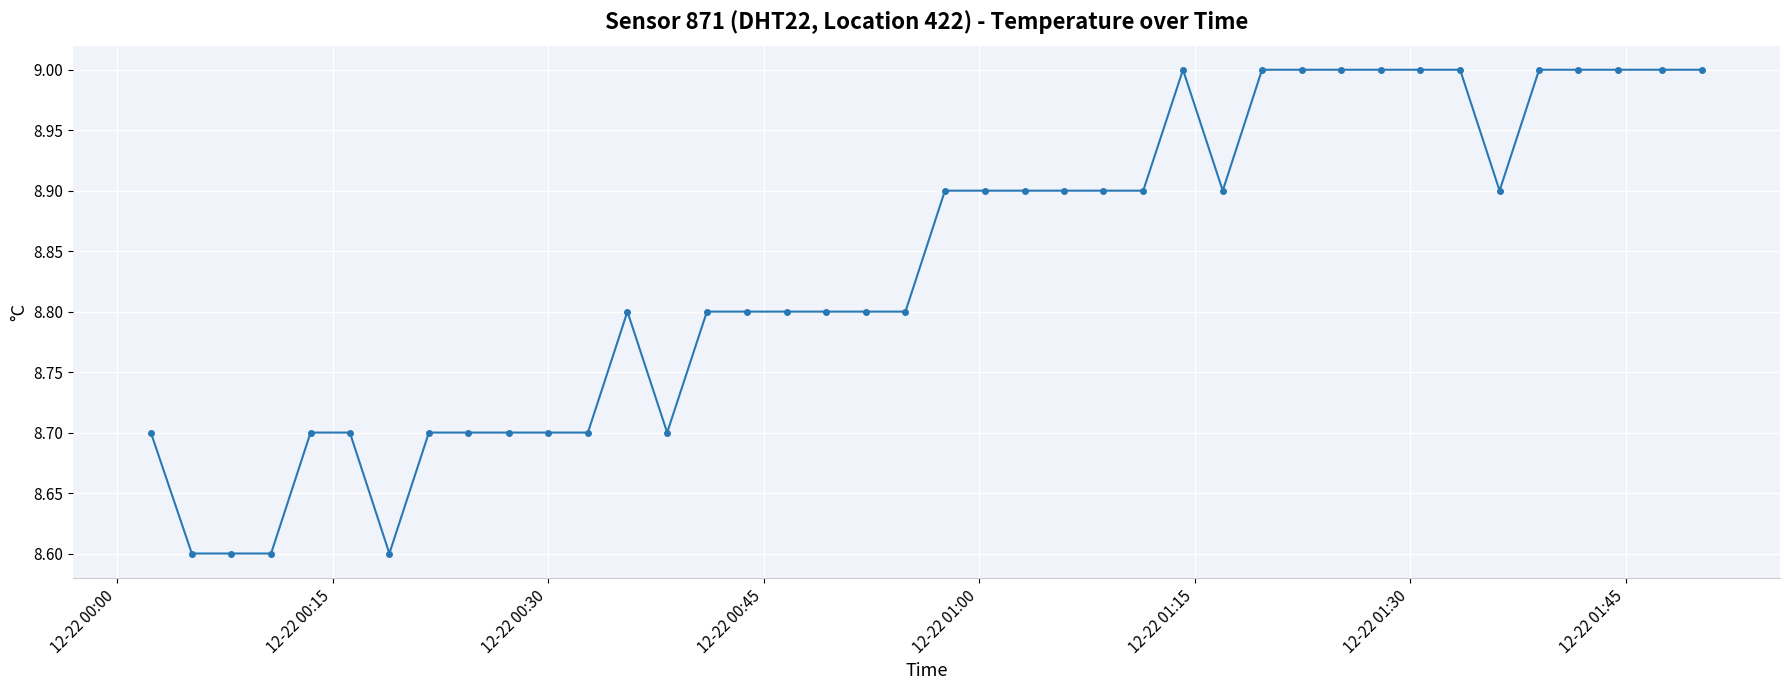

What is the greatest value displayed?

9.0